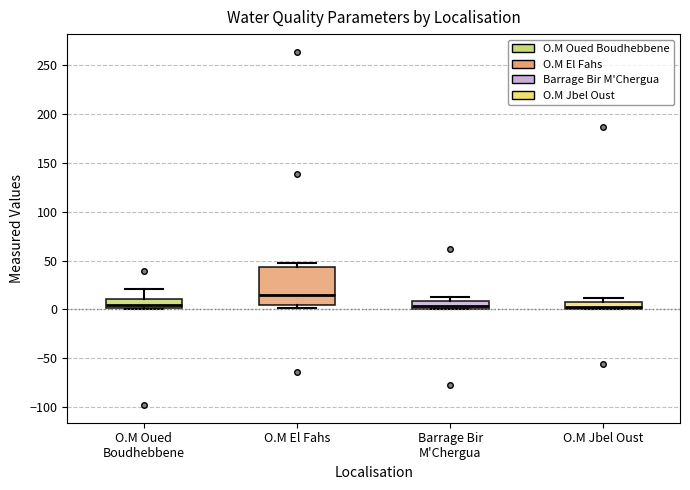

Which box has the highest median line?

O.M El Fahs